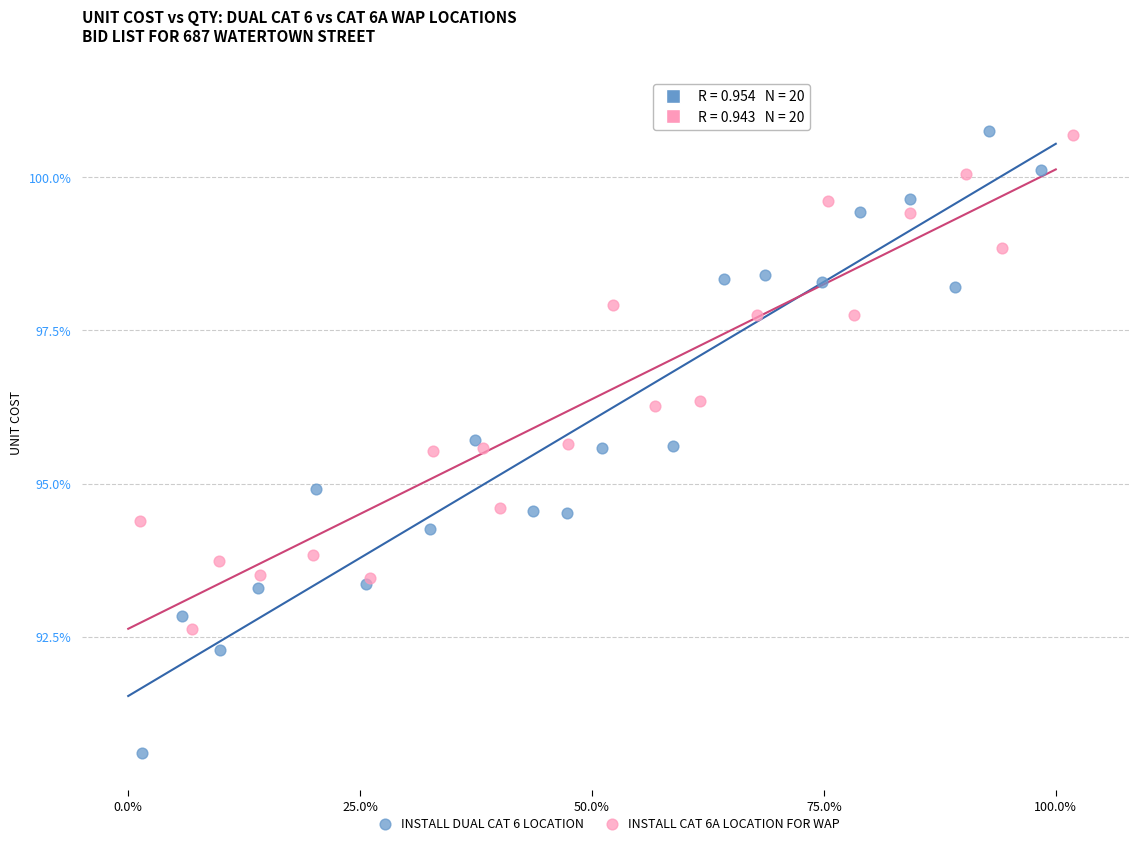

Which series reaches the minimum Y coordinate?

INSTALL DUAL CAT 6 LOCATION